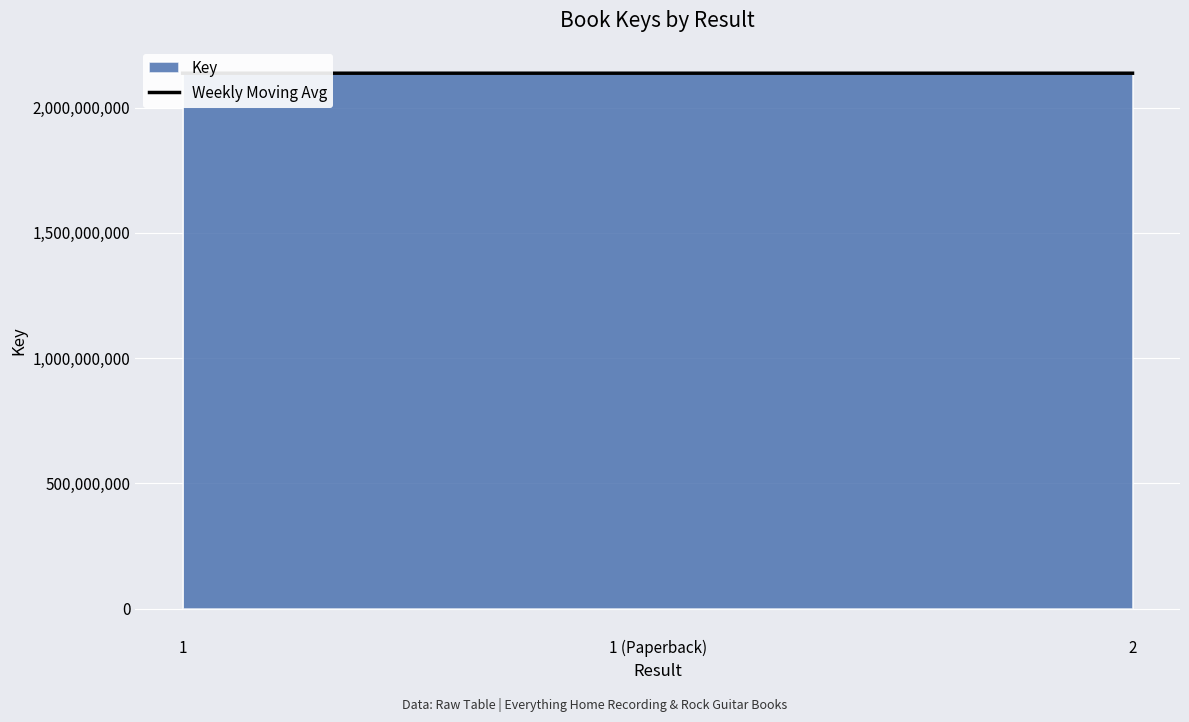

Reading left to right, transcribe all the data shown in this chart.

2137696003	2137696003	2137664373